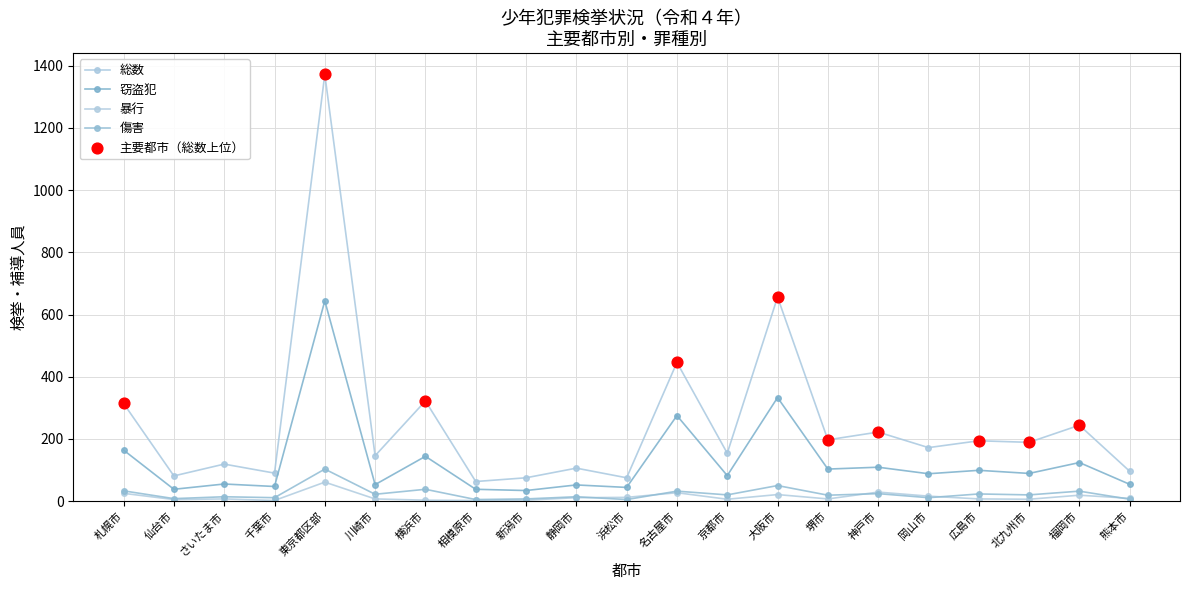

What is the total value across all series at 神戸市?

384